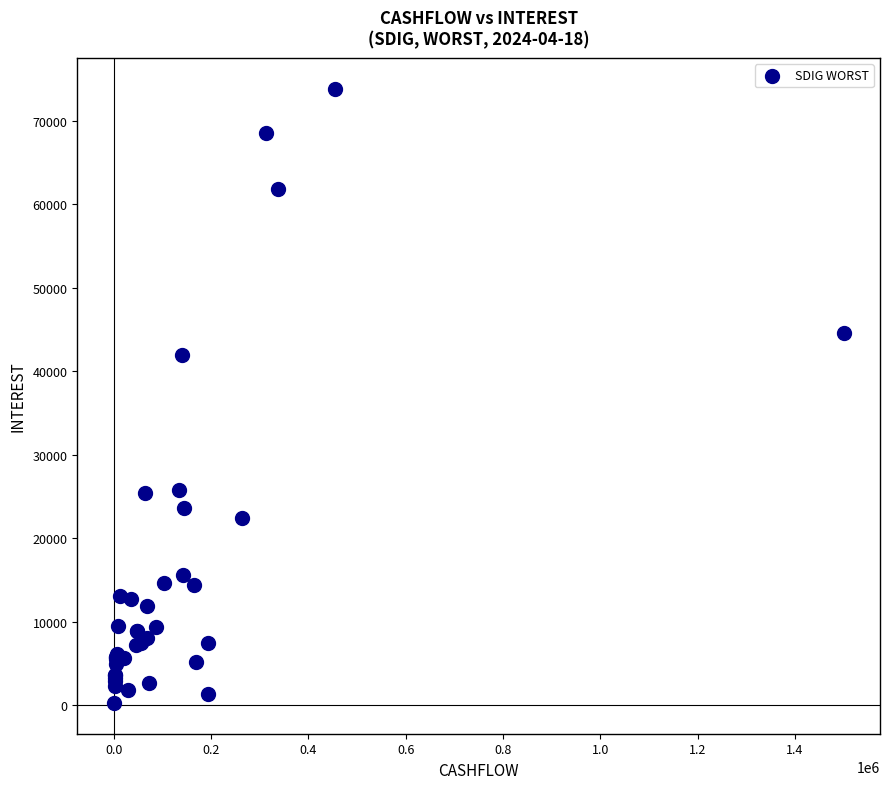

What Y value in the scatter plot is closest to 37031?

41958.8